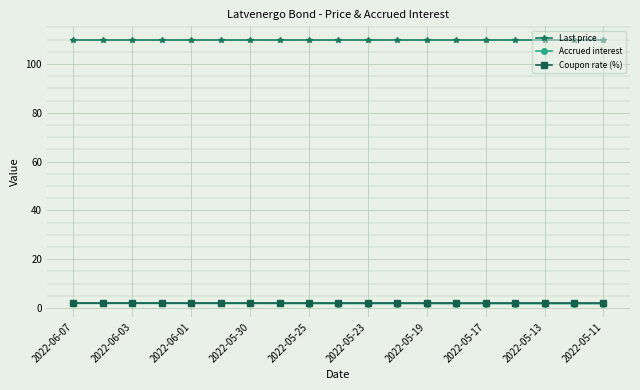

Which series has the largest total across all categories?

Last price